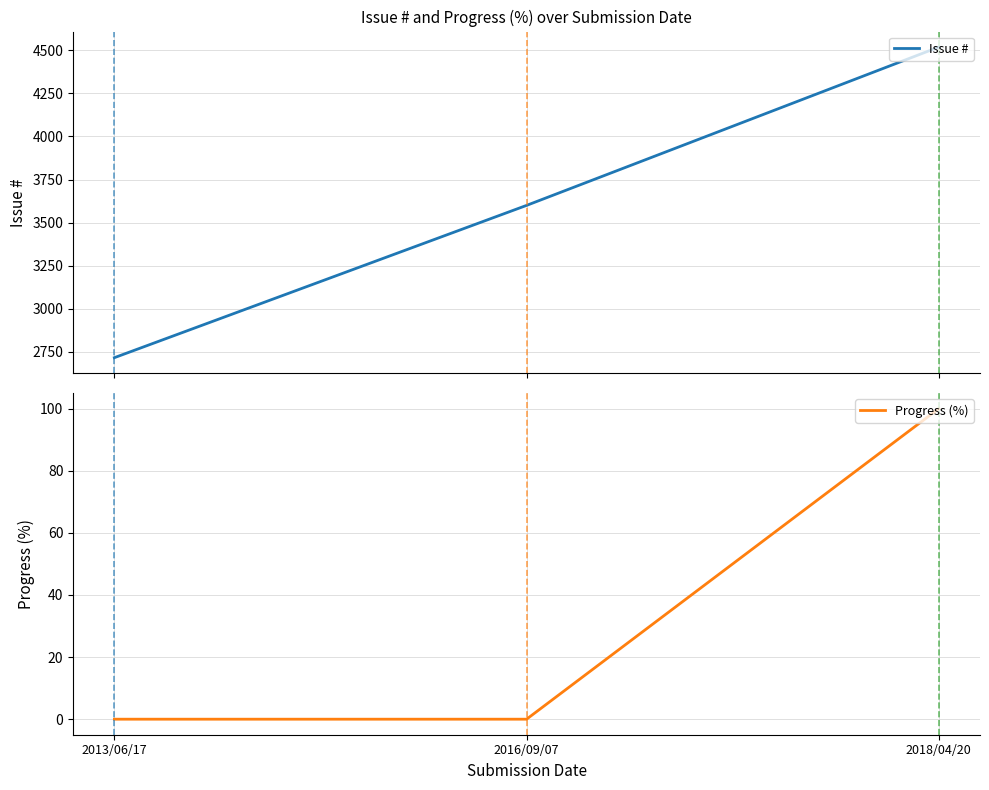

Reading left to right, transcribe all the data shown in this chart.

Issue #: 2716	3600	4519
Progress (%): 0	0	100